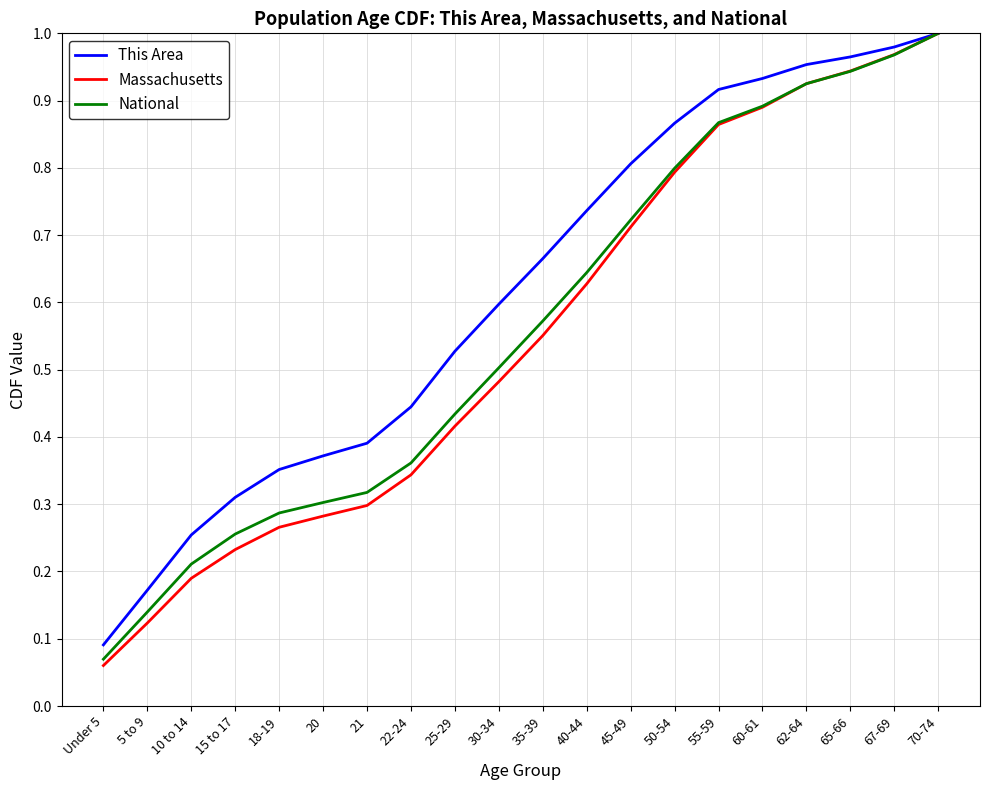

List the labels in order of This Area value, smallest first.

Under 5, 5 to 9, 10 to 14, 15 to 17, 18-19, 20, 21, 22-24, 25-29, 30-34, 35-39, 40-44, 45-49, 50-54, 55-59, 60-61, 62-64, 65-66, 67-69, 70-74